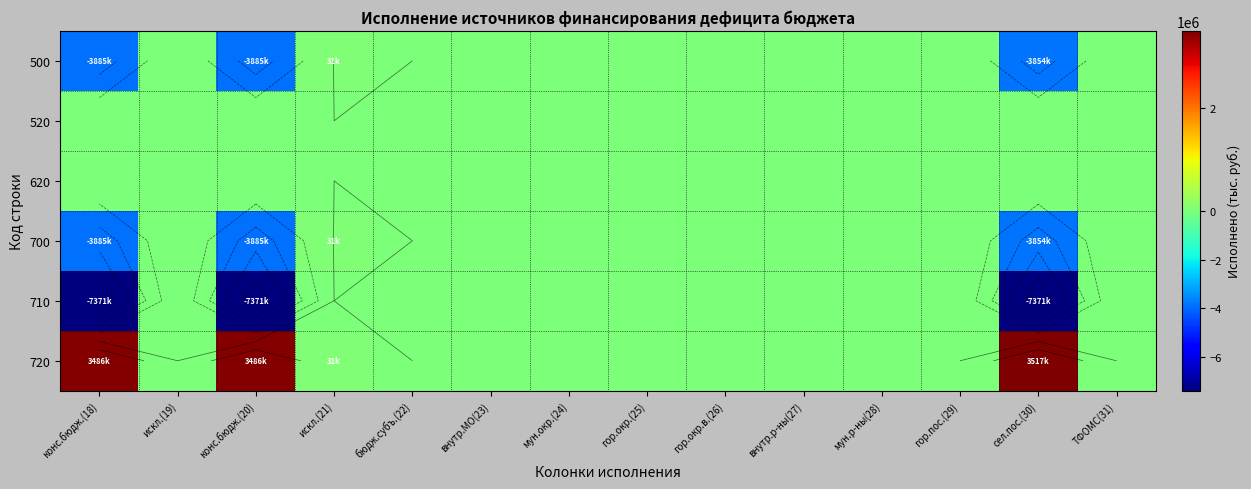

How many values in the 700 series are below 0?

3